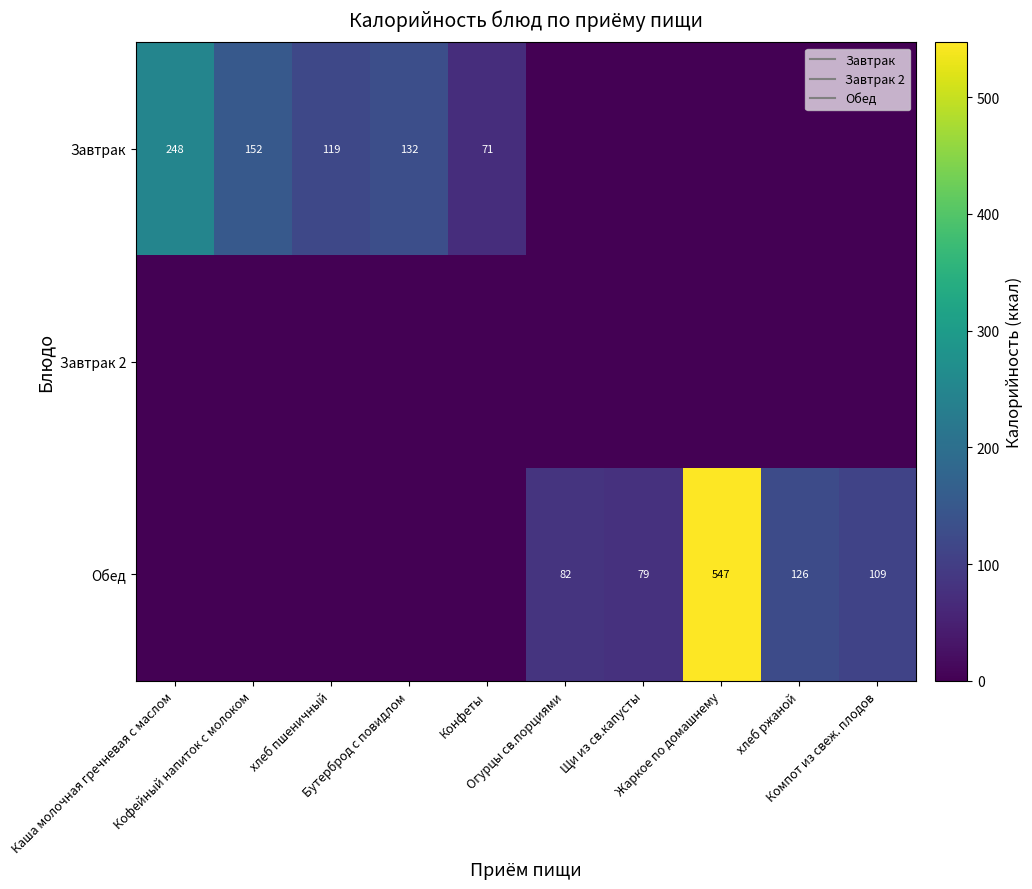

Which series has the largest range (max minus min)?

Обед